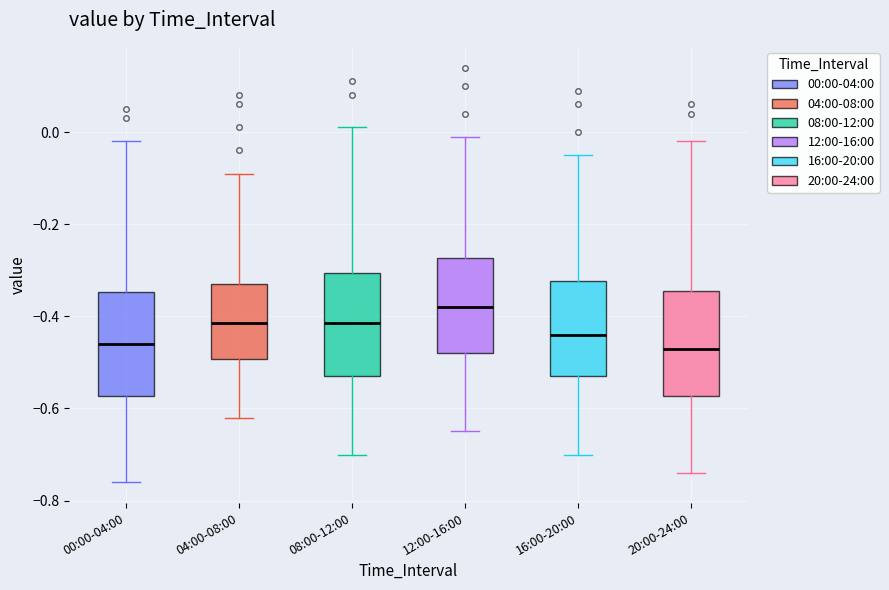

Reading left to right, transcribe this box plot: for each box, give where its median line is, the range the box spans, and where its two whiskers end, as read against the y-axis. The values are not printed on the chart, so give them approximately, as read against the axis.

00:00-04:00: median -0.46, box -0.58 to -0.34, whiskers -0.76 to -0.02
04:00-08:00: median -0.42, box -0.50 to -0.32, whiskers -0.62 to -0.08
08:00-12:00: median -0.42, box -0.52 to -0.30, whiskers -0.70 to 0.02
12:00-16:00: median -0.38, box -0.48 to -0.28, whiskers -0.64 to 0.00
16:00-20:00: median -0.44, box -0.52 to -0.32, whiskers -0.70 to -0.04
20:00-24:00: median -0.46, box -0.58 to -0.34, whiskers -0.74 to -0.02